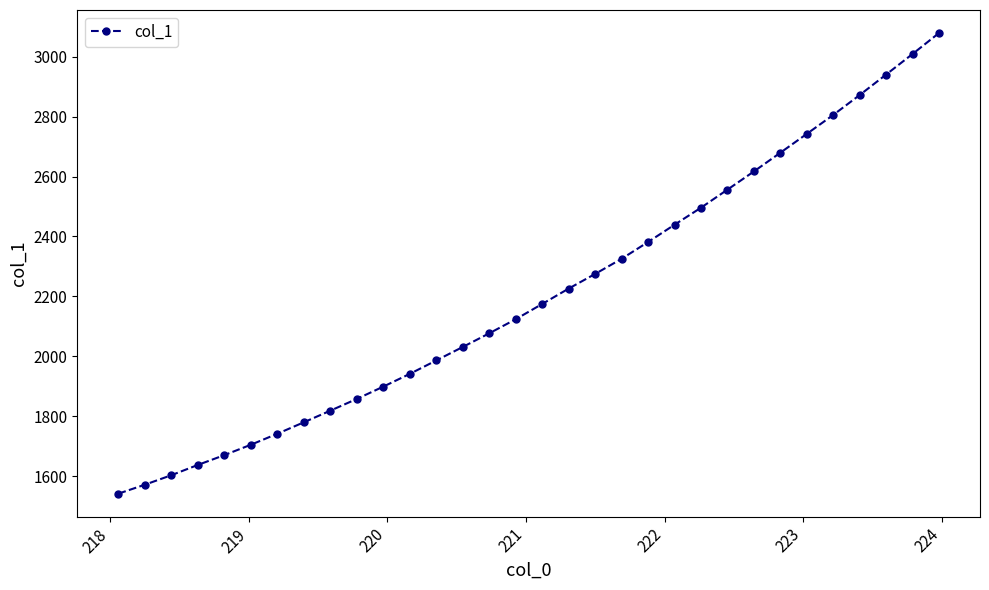

True or false: the data has more than 1 interior local peaks.

False